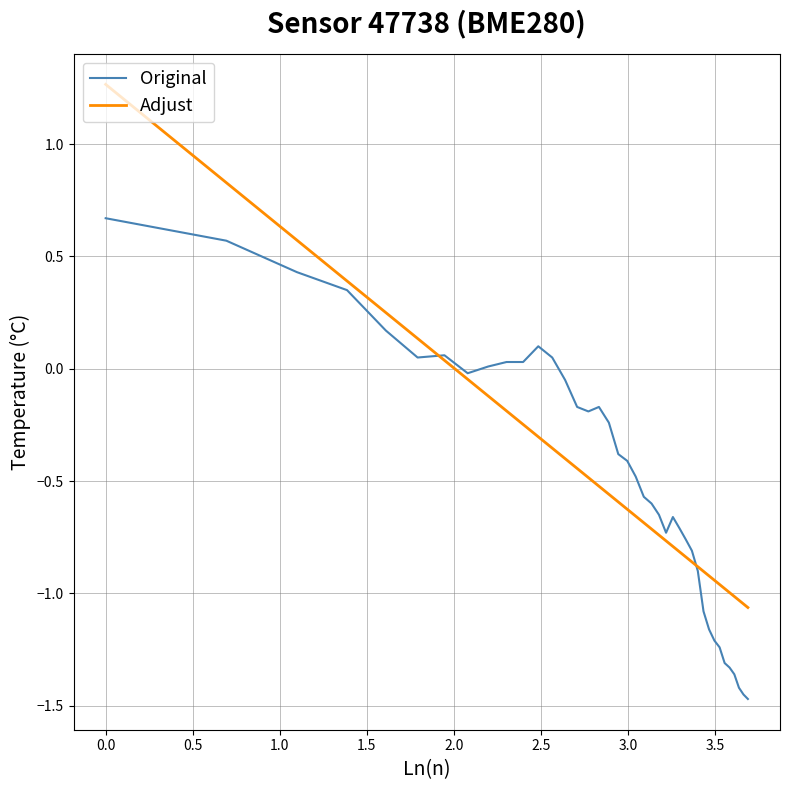

How many negative values does the Adjust series have?

33